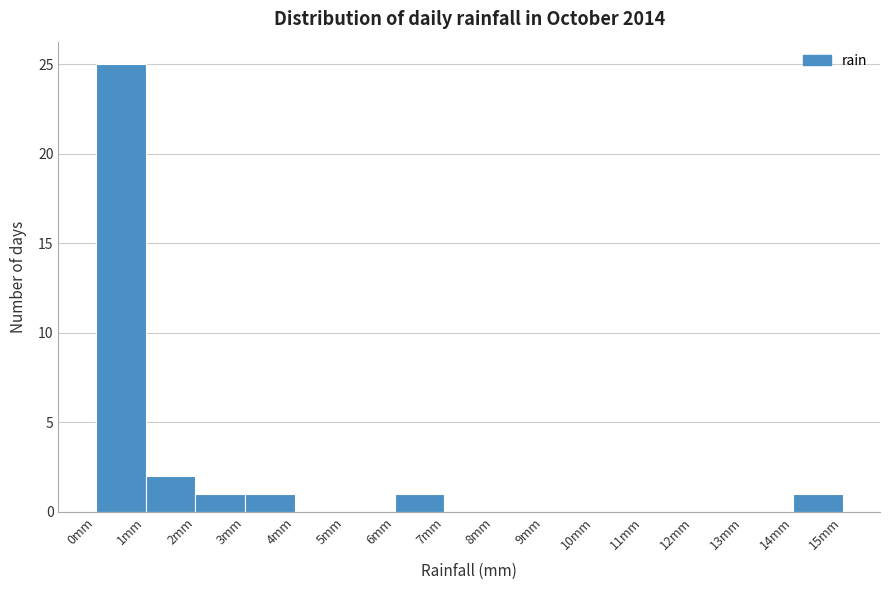

Reading left to right, transcribe this chart: for each bar, give the range it covers on the x-axis and its height. The values are not printed on the chart, so give them approximately, as read against the axis.

0 to 1: 25
1 to 2: 2
2 to 3: 1
3 to 4: 1
4 to 5: 0
5 to 6: 0
6 to 7: 1
7 to 8: 0
8 to 9: 0
9 to 10: 0
10 to 11: 0
11 to 12: 0
12 to 13: 0
13 to 14: 0
14 to 15: 1